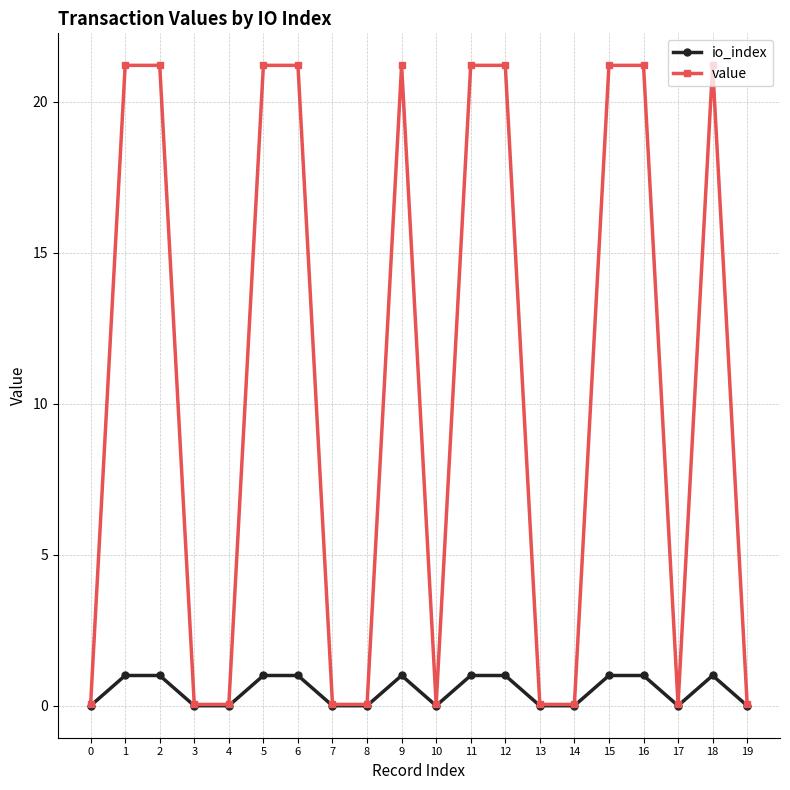

True or false: io_index has more than 0 points higher than both neighbors.

True